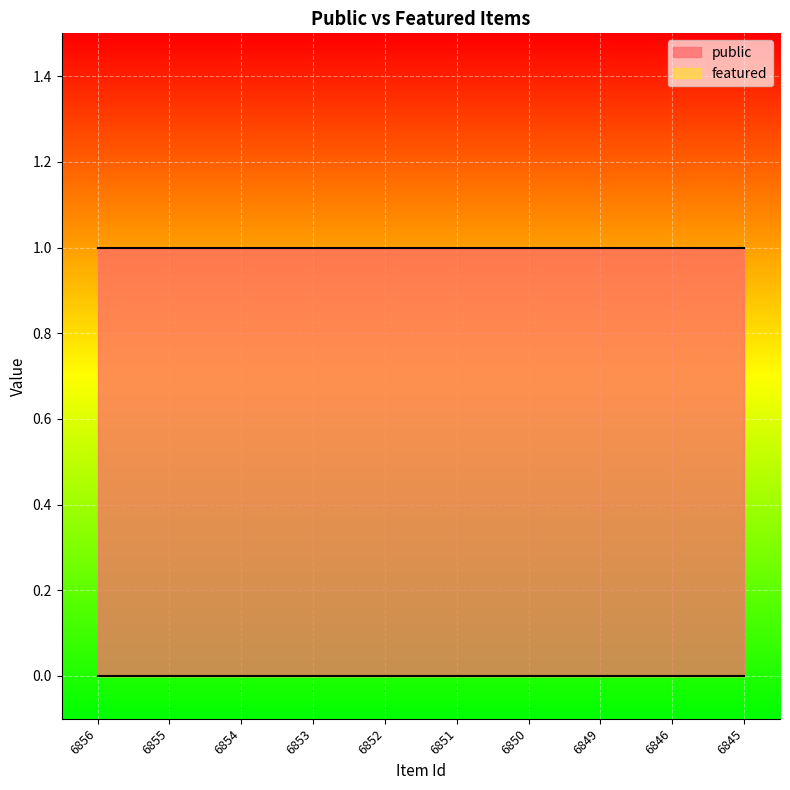

Which series has the largest total across all categories?

public